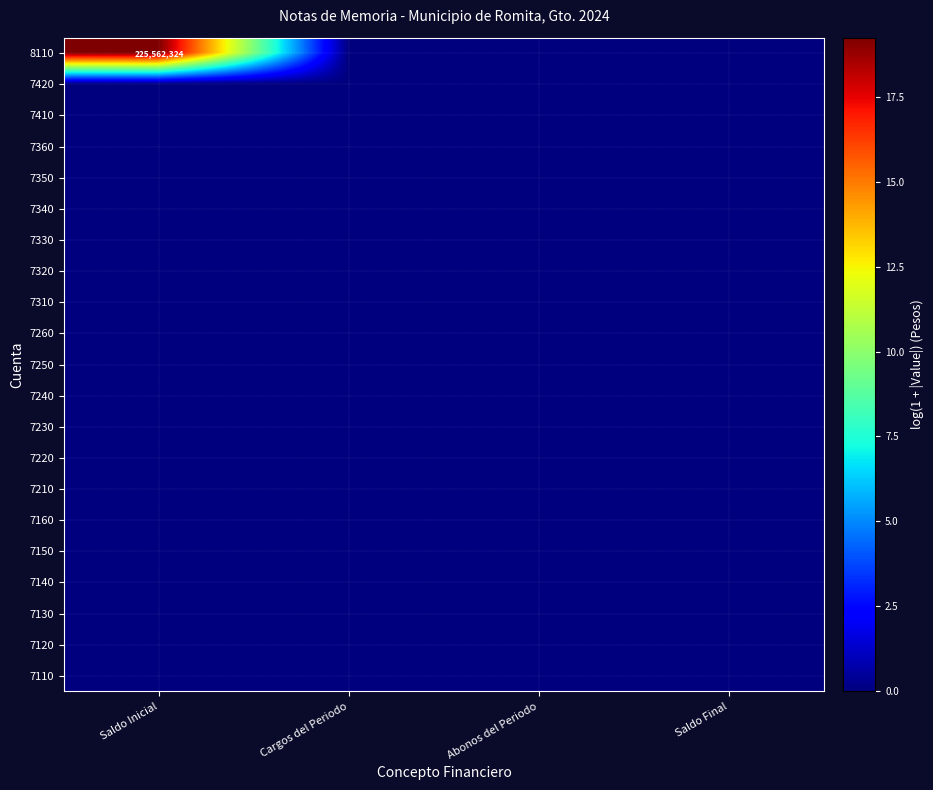

How many categories are shown in the chart?

4